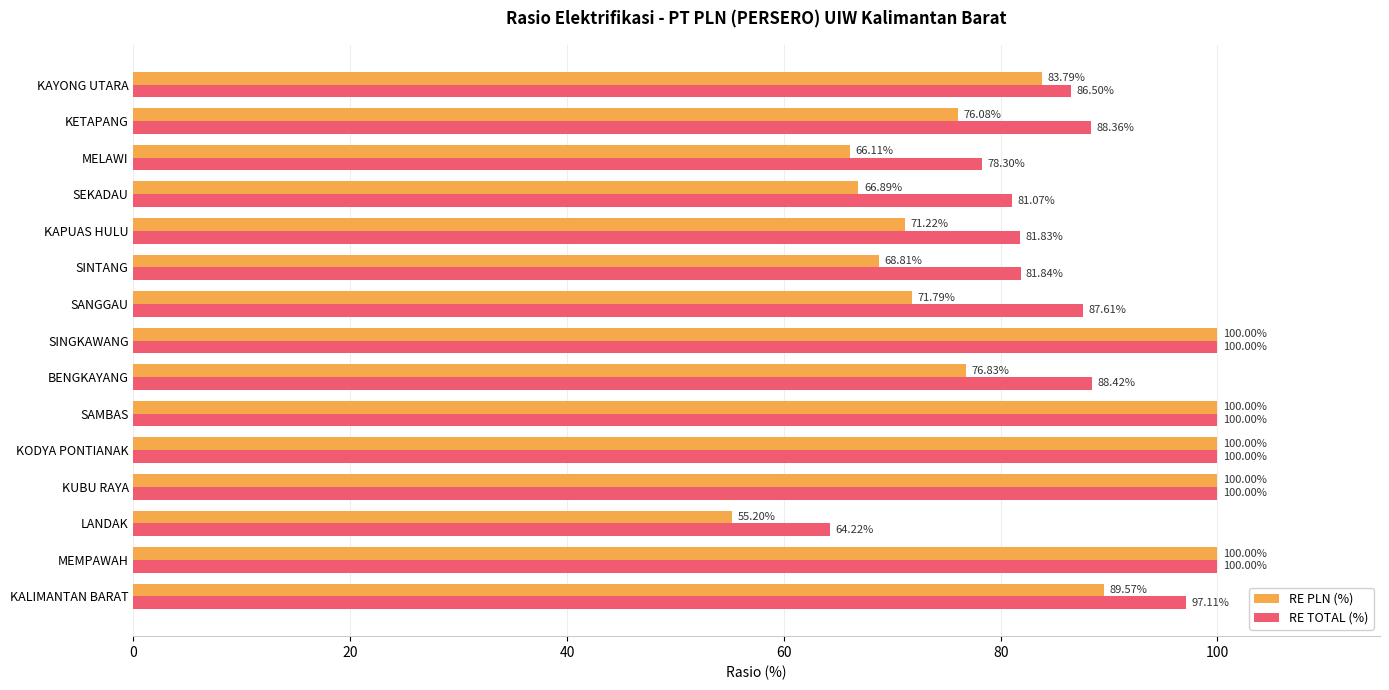

What is the difference between the maximum and minimum values in the RE TOTAL (%) series?

35.8